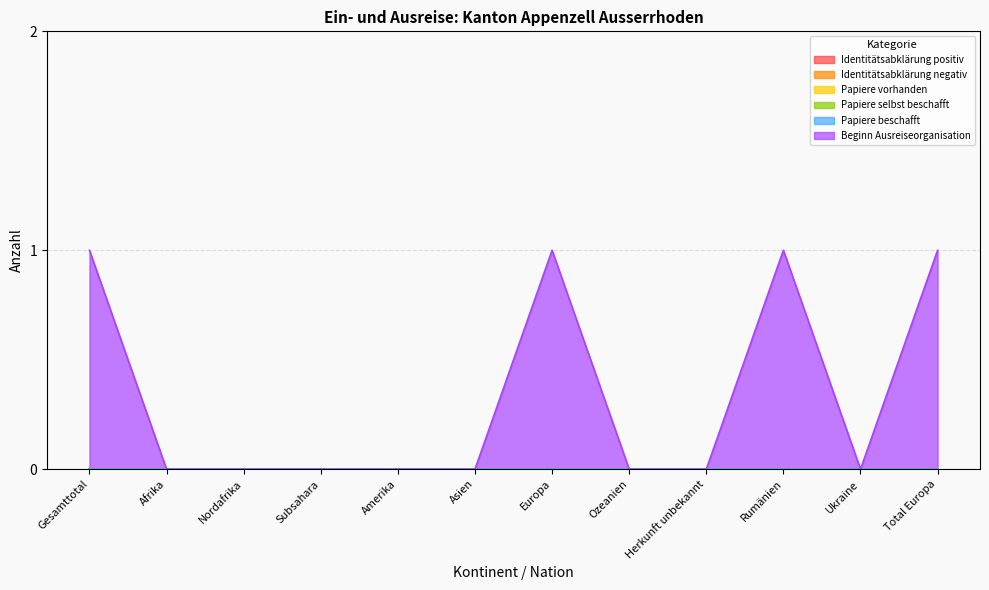

At Subsahara, list the series in order from largest to smallest.

Identitätsabklärung positiv, Identitätsabklärung negativ, Papiere vorhanden, Papiere selbst beschafft, Papiere beschafft, Beginn Ausreiseorganisation